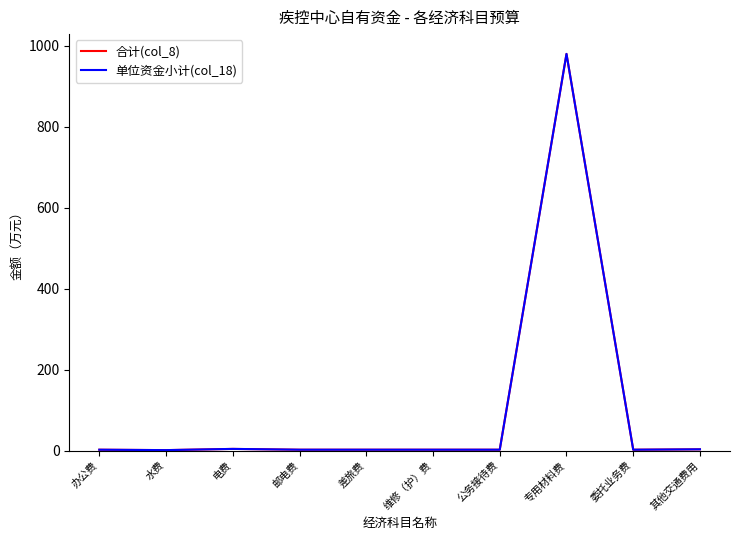

What is the minimum value for 单位资金小计(col_18)?

1